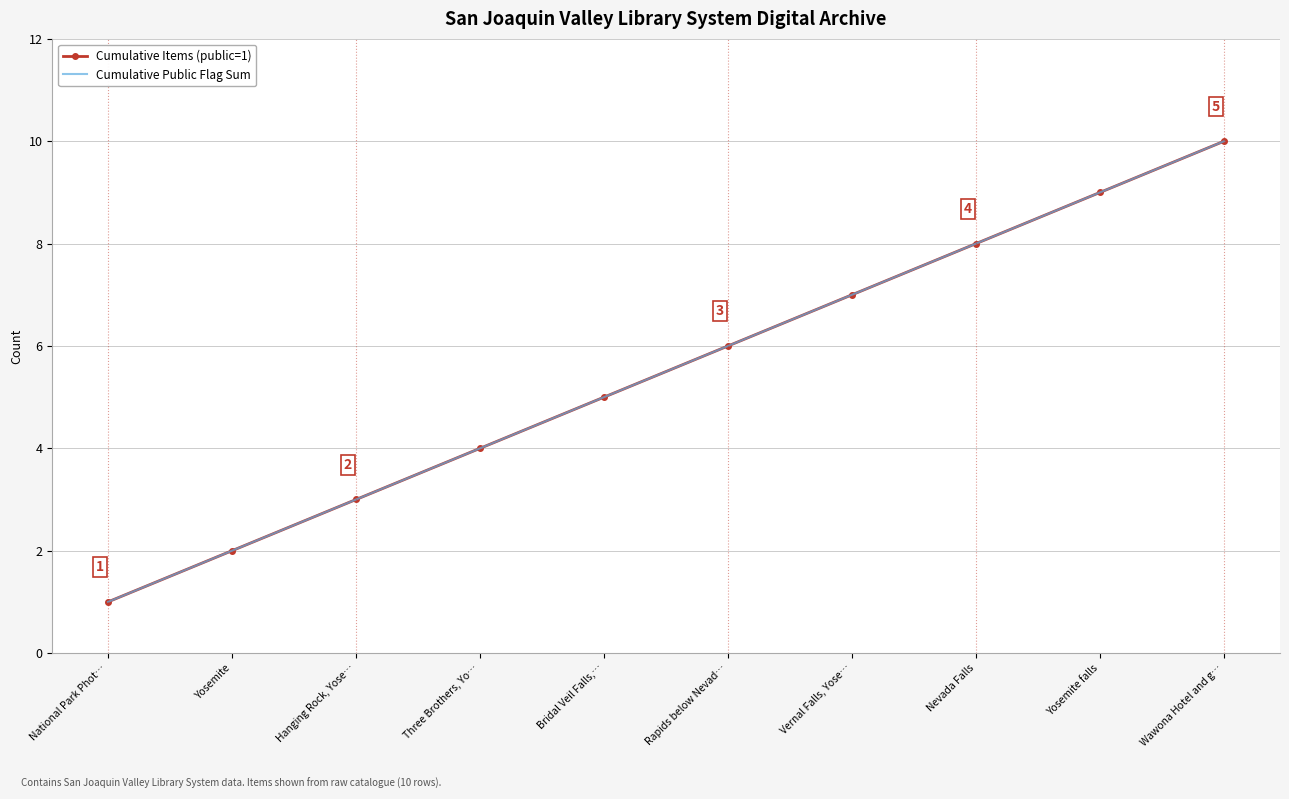

Is it true that Cumulative Public Flag Sum equals 0 at National Park Phot…?

False